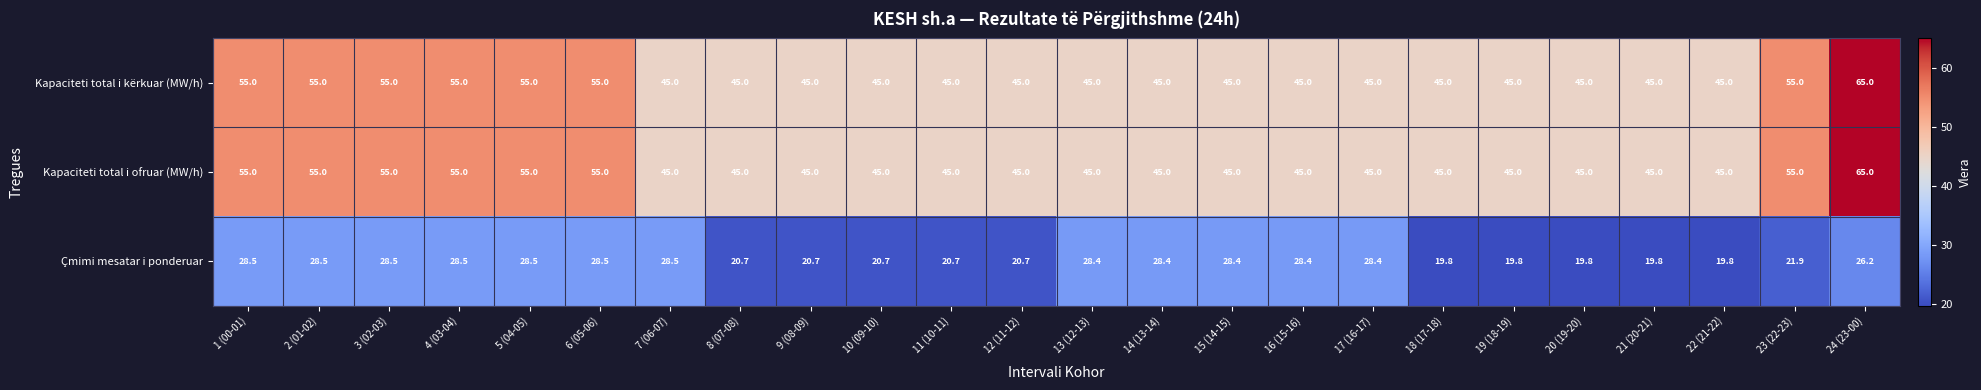

Count the Kapaciteti total i ofruar (MW/h) values in the range 45 to 55.

23